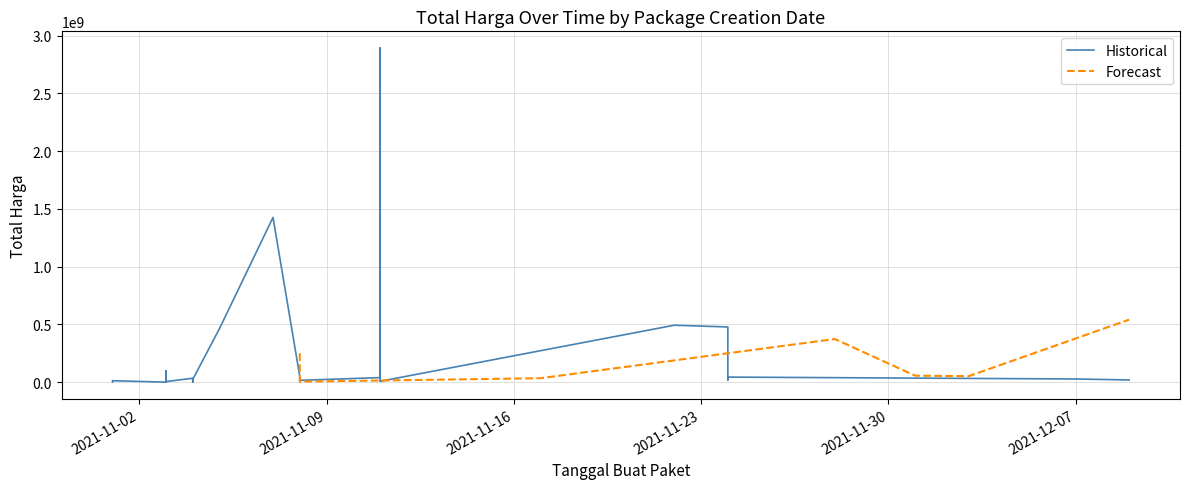

The value at 2021-11-09 is 4350000. True or false?

True